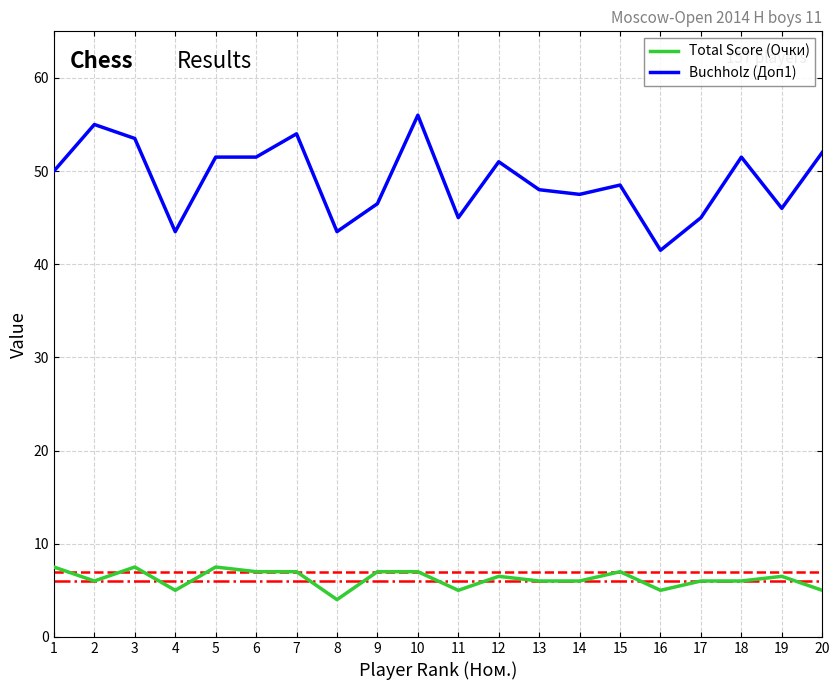

Reading left to right, transcribe all the data shown in this chart.

Total Score (Очки): 1=7.5	2=6.0	3=7.5	4=5.0	5=7.5	6=7.0	7=7.0	8=4.0	9=7.0	10=7.0	11=5.0	12=6.5	13=6.0	14=6.0	15=7.0	16=5.0	17=6.0	18=6.0	19=6.5	20=5.0
Buchholz (Доп1): 1=50.0	2=55.0	3=53.5	4=43.5	5=51.5	6=51.5	7=54.0	8=43.5	9=46.5	10=56.0	11=45.0	12=51.0	13=48.0	14=47.5	15=48.5	16=41.5	17=45.0	18=51.5	19=46.0	20=52.0